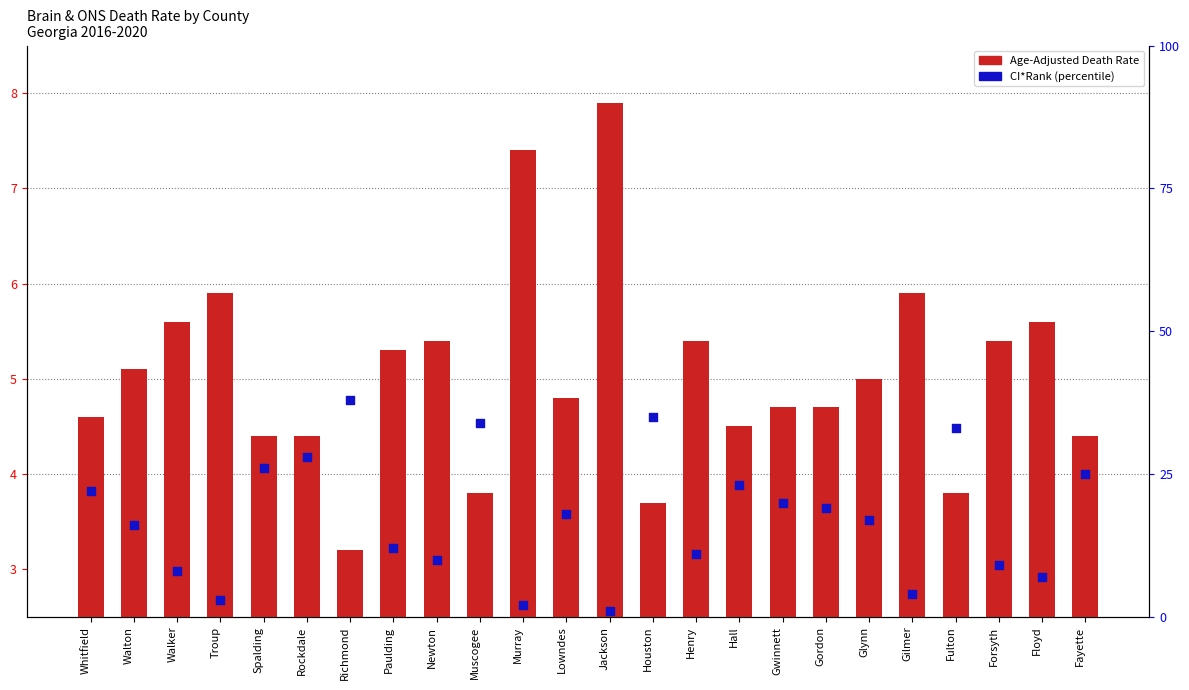

At how many categories does at least one series exceed 2?

24